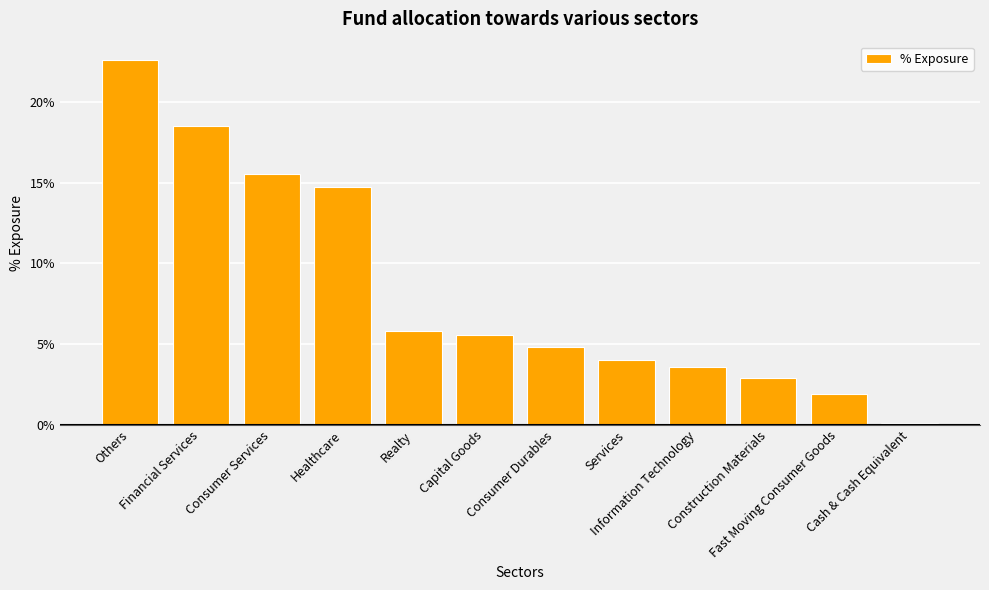

List the labels in order of value, smallest first.

Cash & Cash Equivalent, Fast Moving Consumer Goods, Construction Materials, Information Technology, Services, Consumer Durables, Capital Goods, Realty, Healthcare, Consumer Services, Financial Services, Others